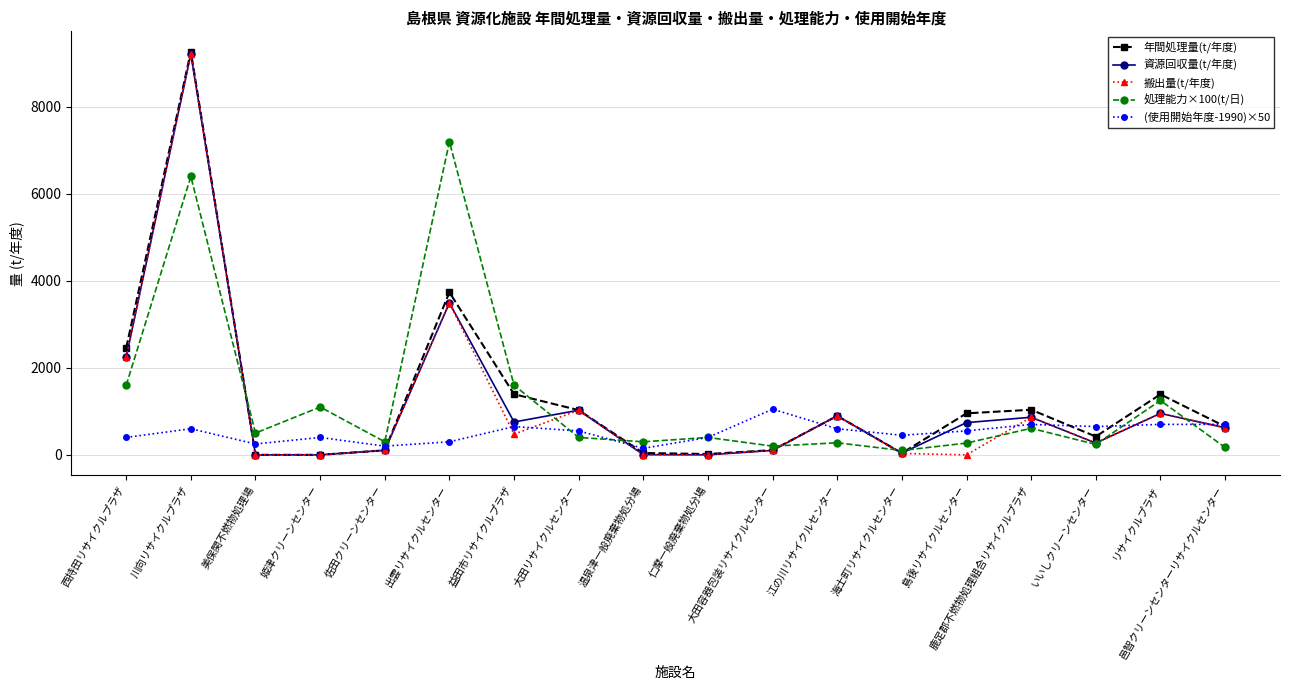

What is the difference between the highest and lowest values at 美保関不燃物処理場?

500